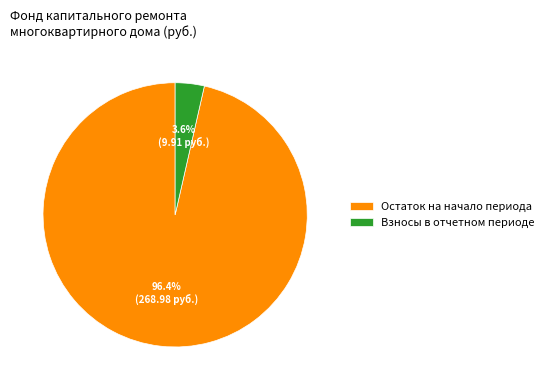

Count the number of slices in the pie.

2